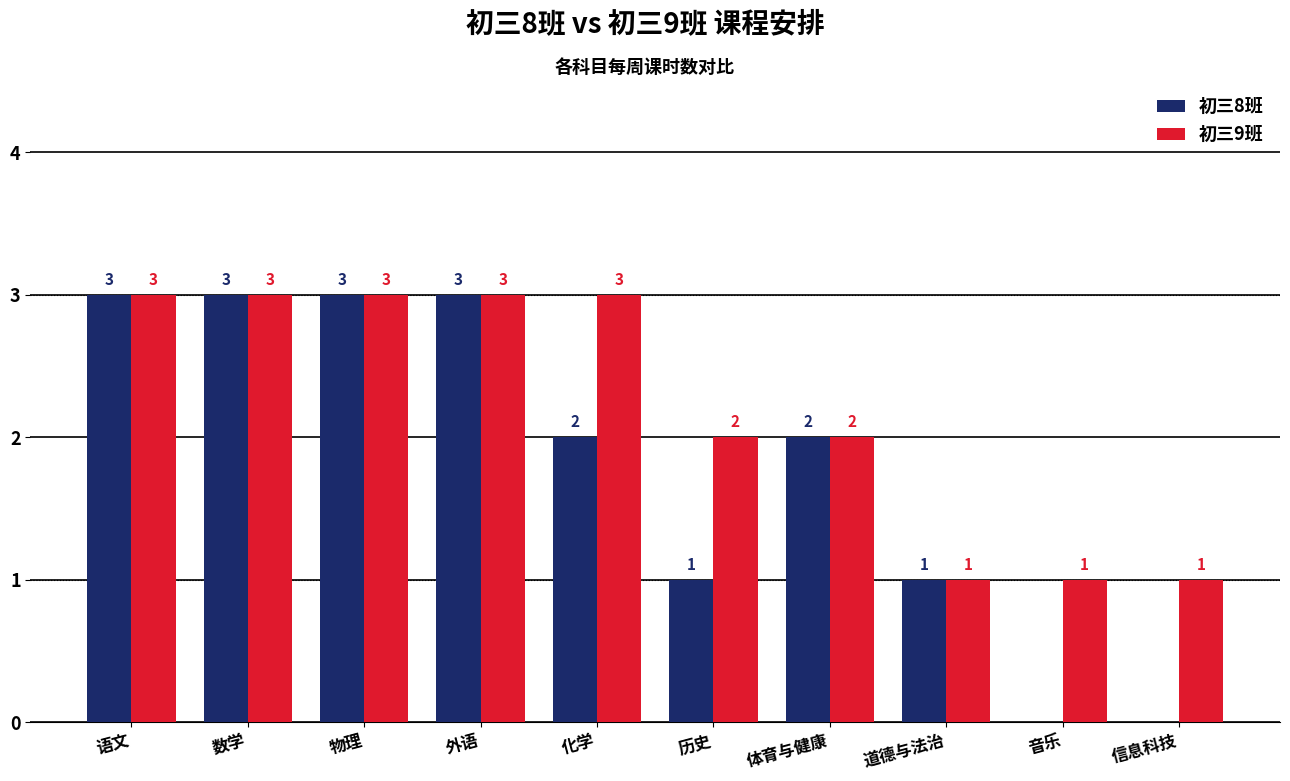

Which series has the largest total across all categories?

初三9班